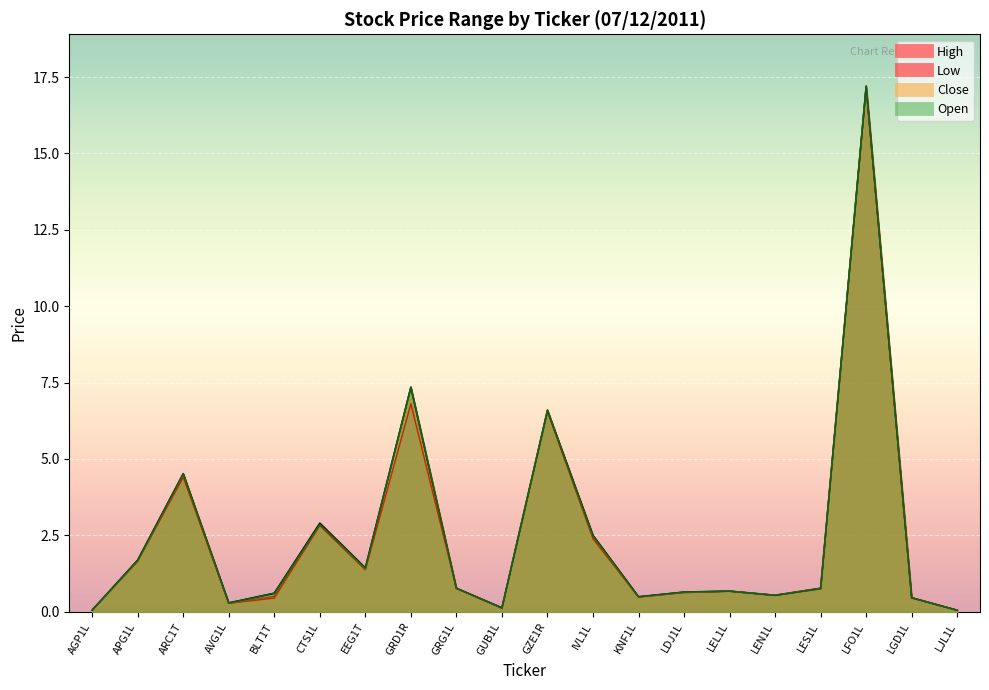

Is it true that Close equals 0.8 at GRG1L?

True